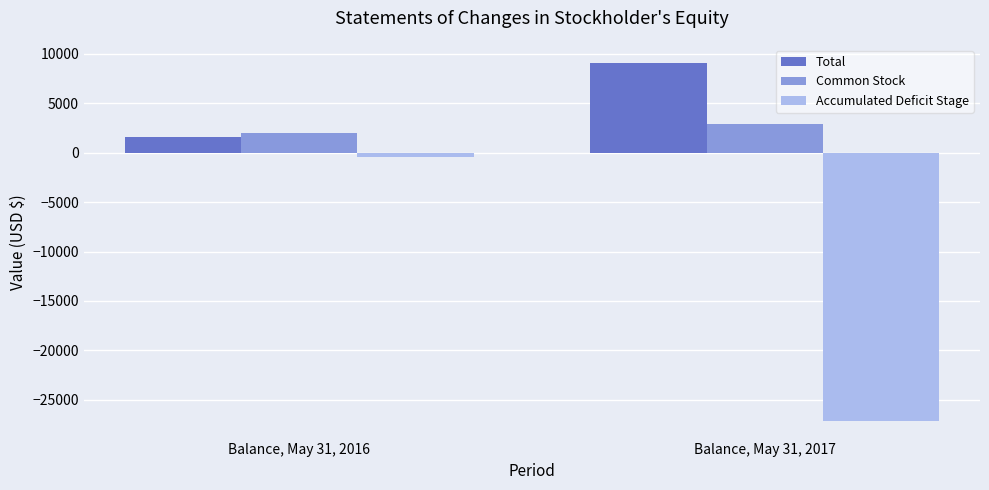

Rank the series by their maximum value, from highest to lowest.

Total, Common Stock, Accumulated Deficit Stage